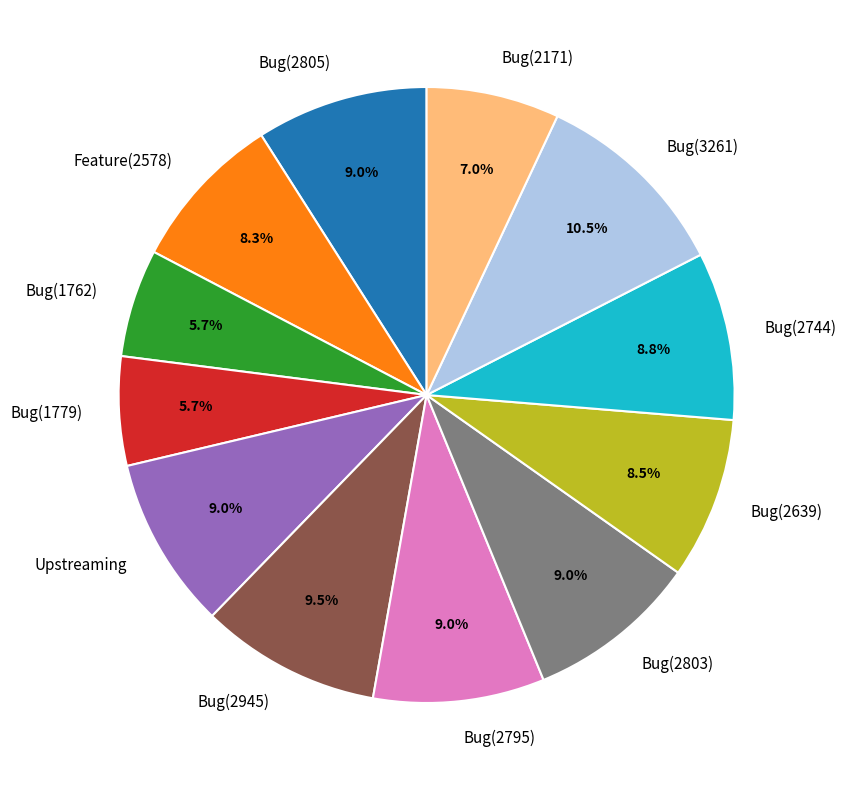

Is Bug(2795) the majority of the pie?

No